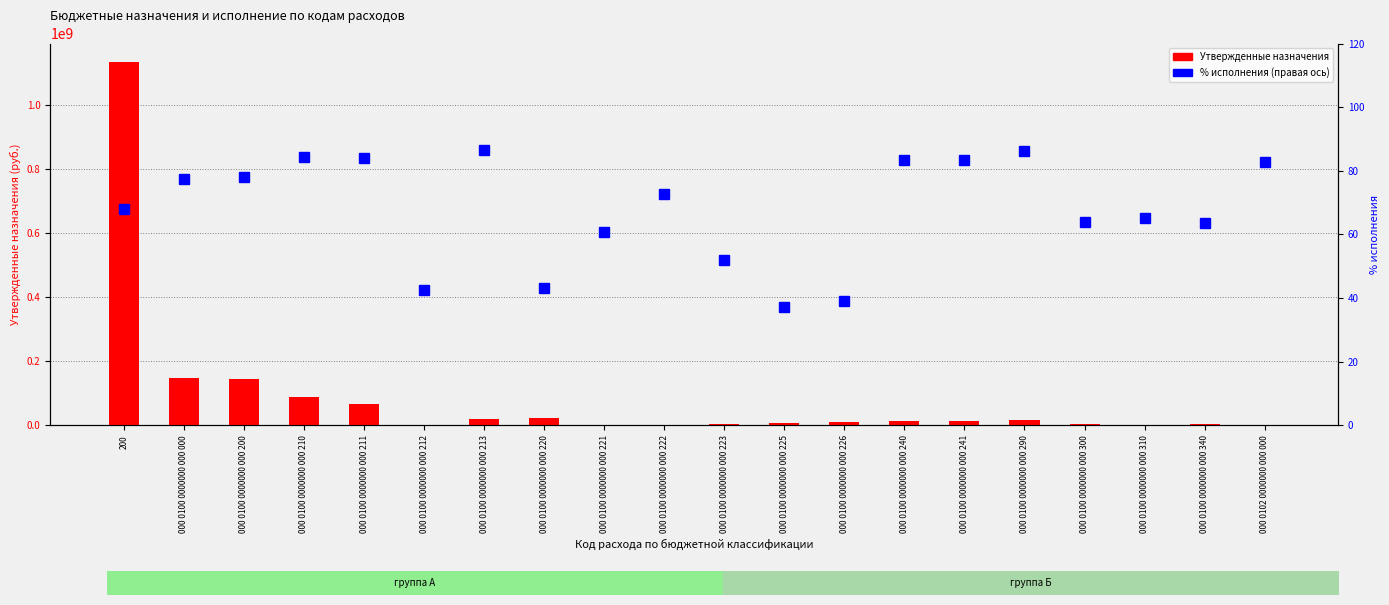

What position from the right is 000 0100 0000000 000 225?

9